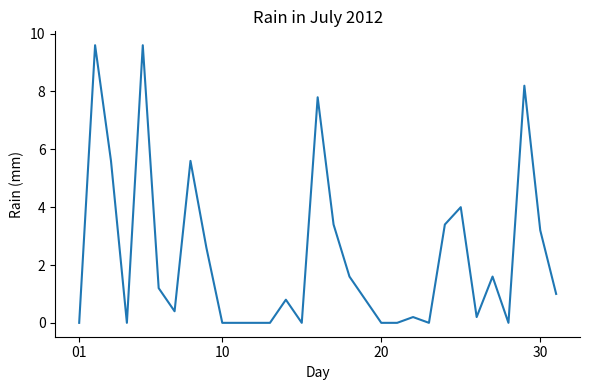

What is the maximum value shown in the chart?

9.6